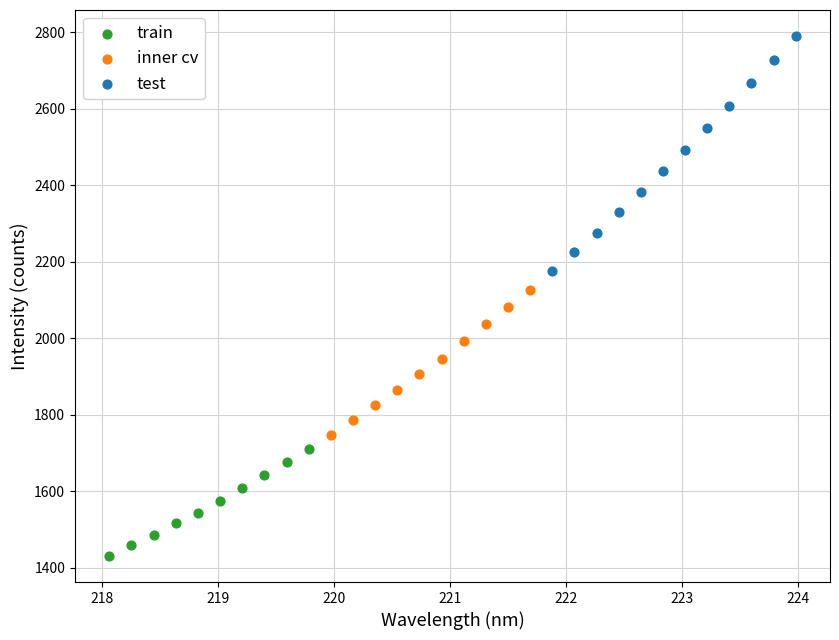

What are all the series names shown in the legend?

train, inner cv, test